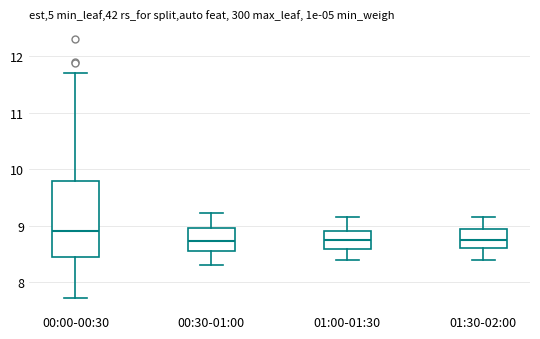

Reading left to right, transcribe this box plot: for each box, give where its median line is, the range the box spans, and where its two whiskers end, as read against the y-axis. The values are not printed on the chart, so give them approximately, as read against the axis.

00:00-00:30: median 8.9, box 8.4 to 9.8, whiskers 7.7 to 11.7
00:30-01:00: median 8.7, box 8.6 to 9.0, whiskers 8.3 to 9.2
01:00-01:30: median 8.8, box 8.6 to 8.9, whiskers 8.4 to 9.2
01:30-02:00: median 8.8, box 8.6 to 9.0, whiskers 8.4 to 9.2